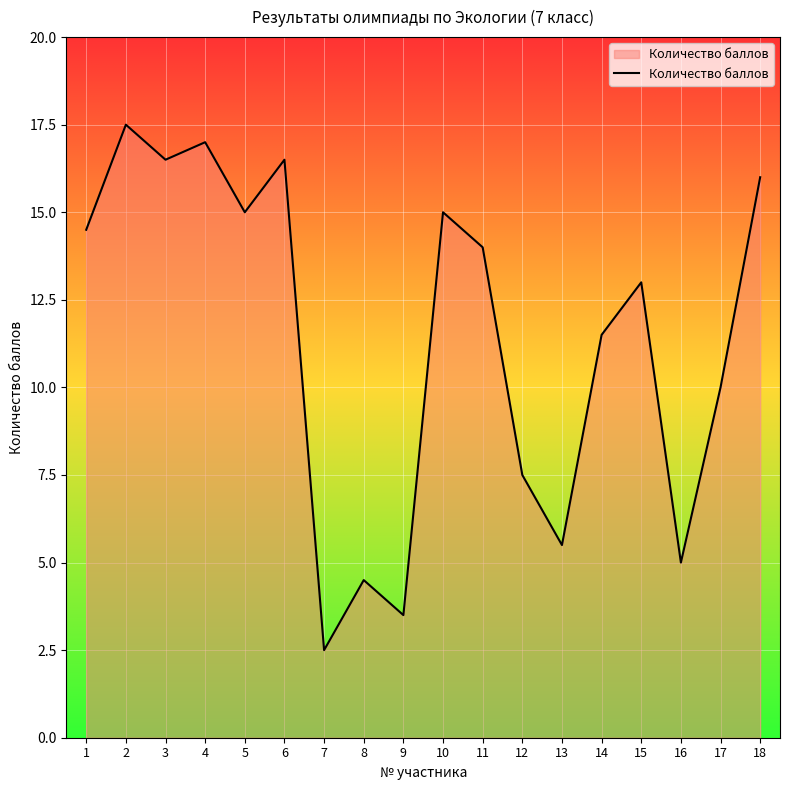

What is the difference between the maximum and minimum values?

15.0